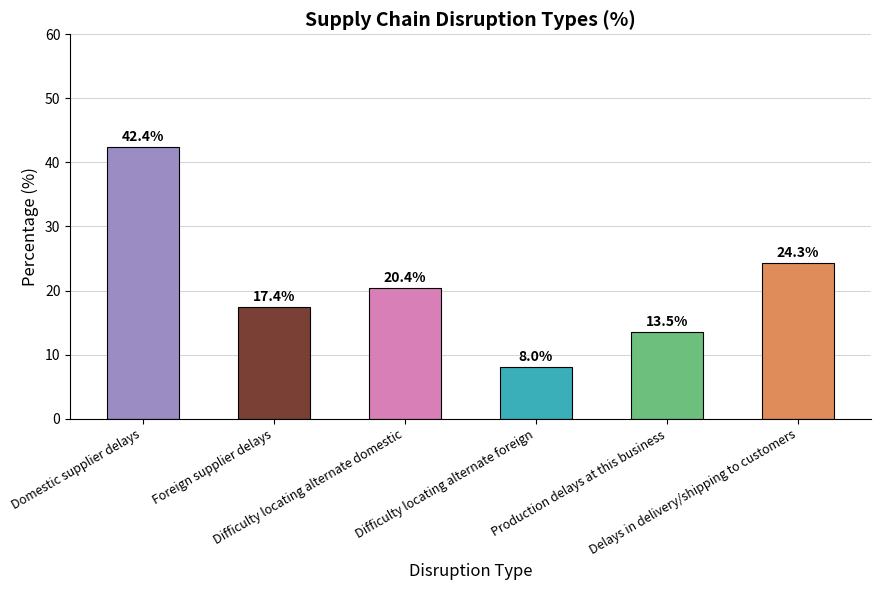

What is the difference between the maximum and minimum values?

34.4